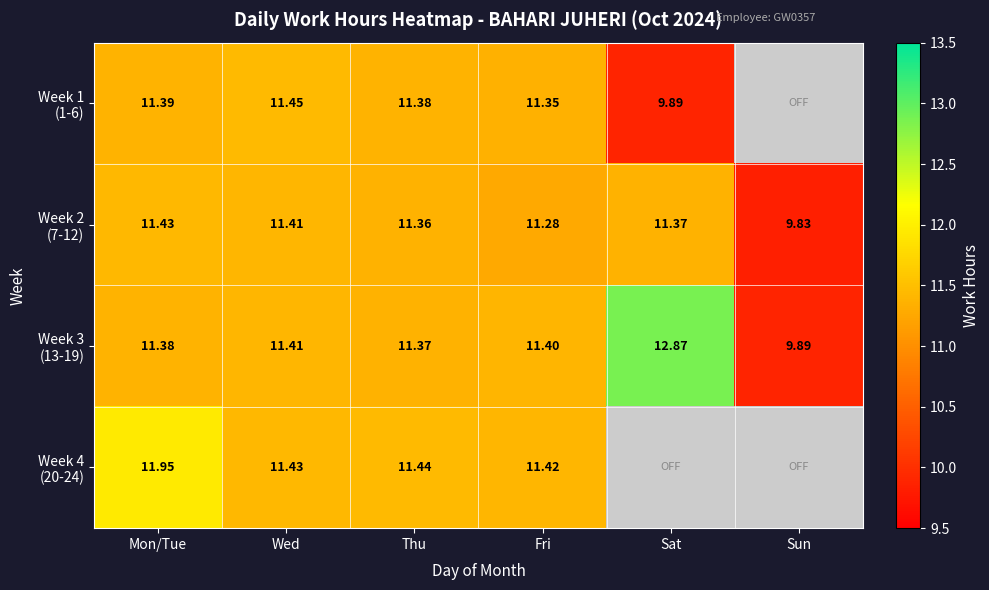

How many values in the Week 2 (7-12) series exceed 11?

5